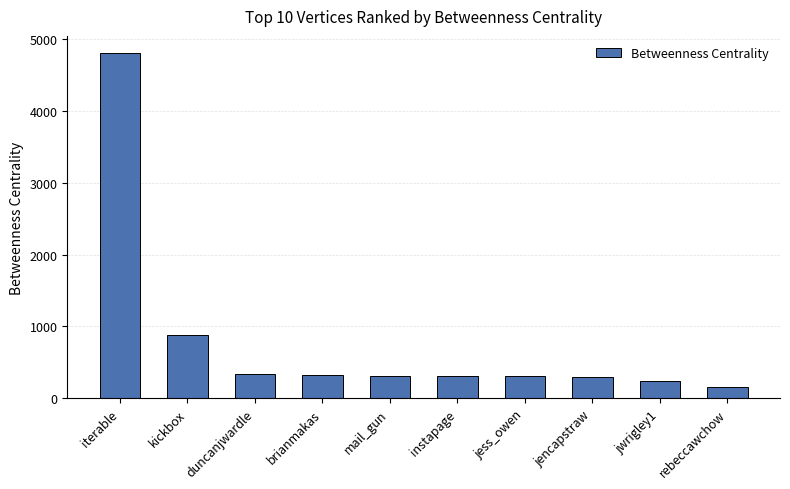

Where does the data first go above 310?

iterable